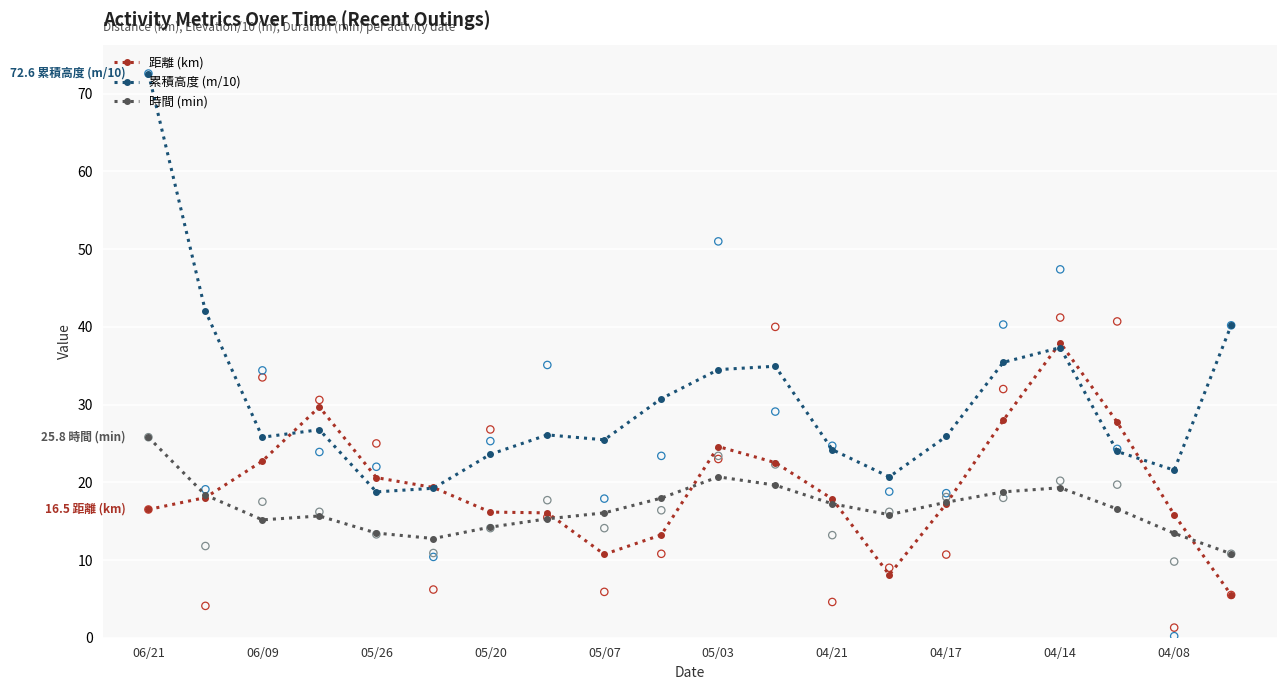

Which series reaches the minimum Y coordinate?

距離 (km)